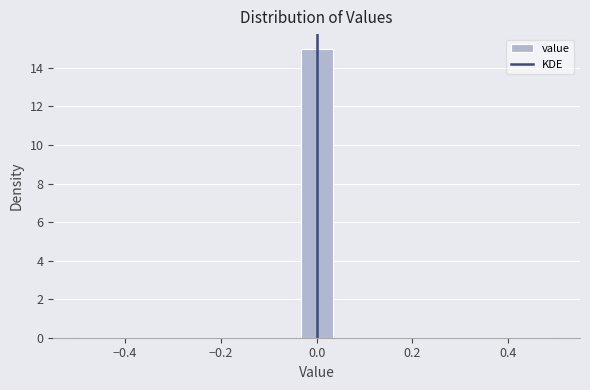

Read against the x-axis, roughly where is the centre of the tallest bar?

0.00